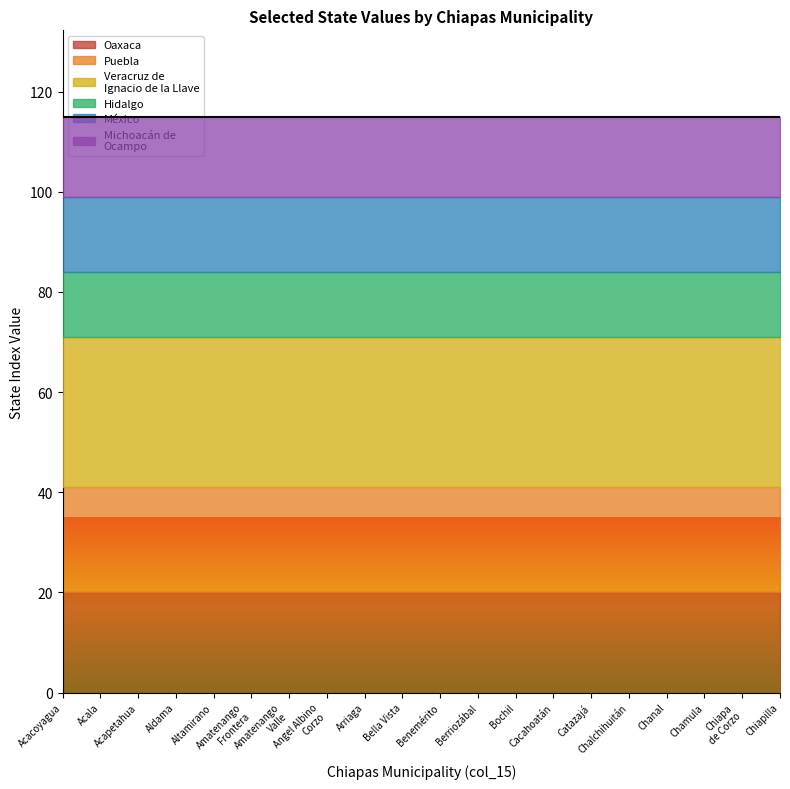

Which series has the largest range (max minus min)?

Veracruz